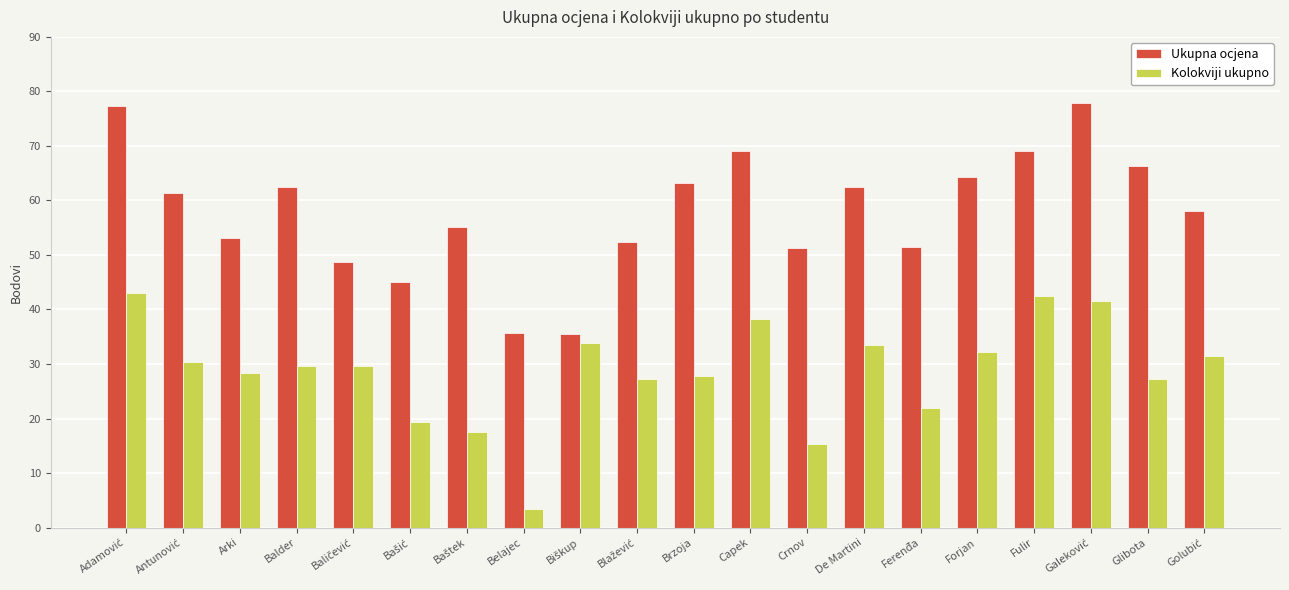

At how many categories does at least one series exceed 29?

20